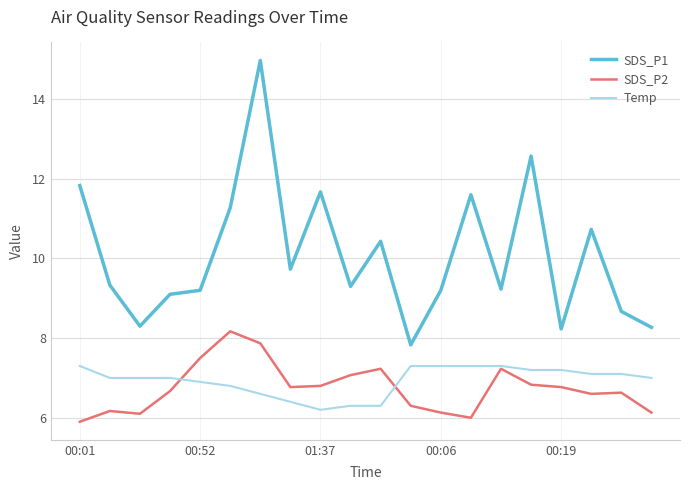

True or false: Temp and SDS_P1 intersect in this chart.

False